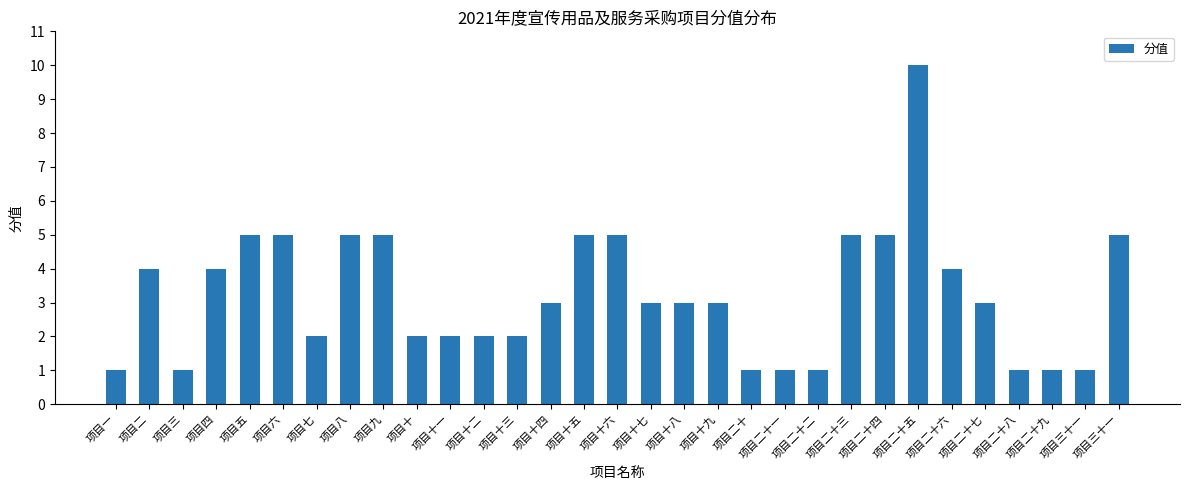

List the labels in order of value, smallest first.

项目一, 项目三, 项目二十, 项目二十一, 项目二十二, 项目二十八, 项目二十九, 项目三十一, 项目七, 项目十, 项目十一, 项目十二, 项目十三, 项目十四, 项目十七, 项目十八, 项目十九, 项目二十七, 项目二, 项目四, 项目二十六, 项目五, 项目六, 项目八, 项目九, 项目十五, 项目十六, 项目二十三, 项目二十四, 项目三十一, 项目二十五